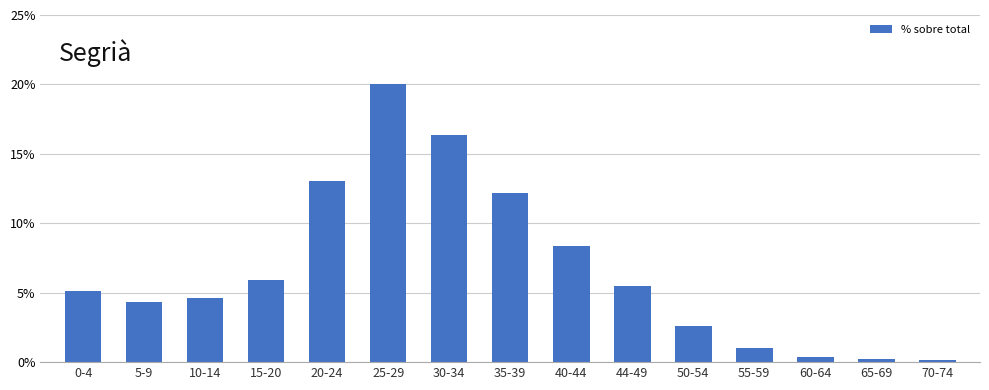

Are the bars grouped side by side (vs. stacked)?

No